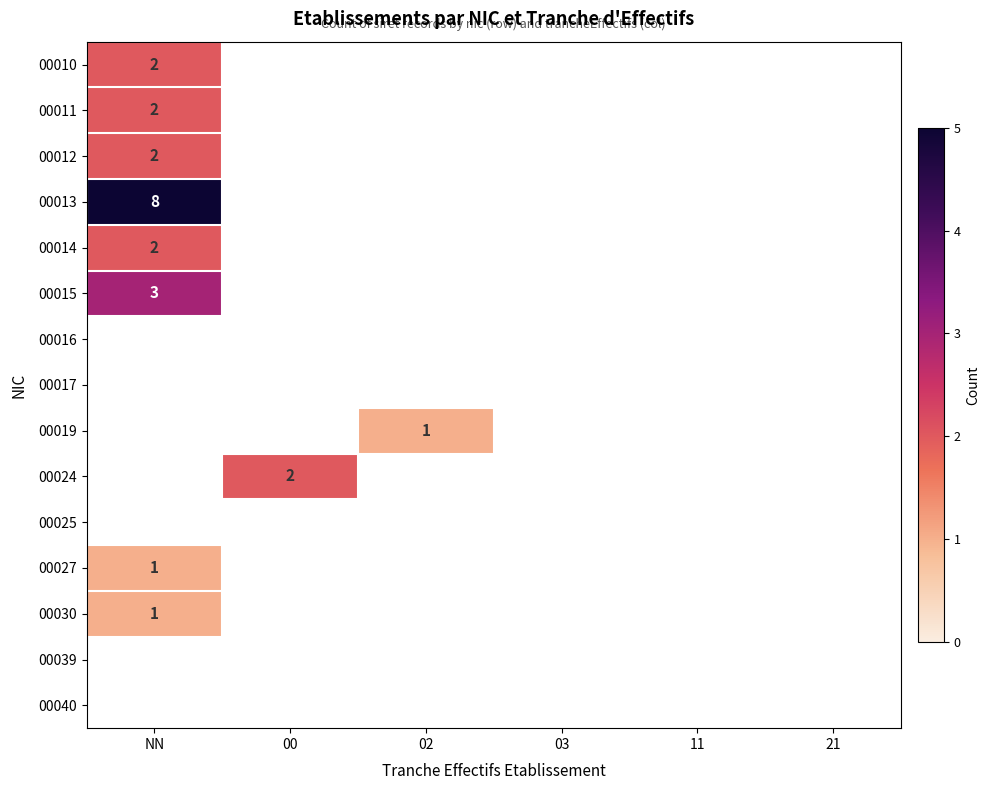

True or false: 00019 has a value of 0 at 02.

False